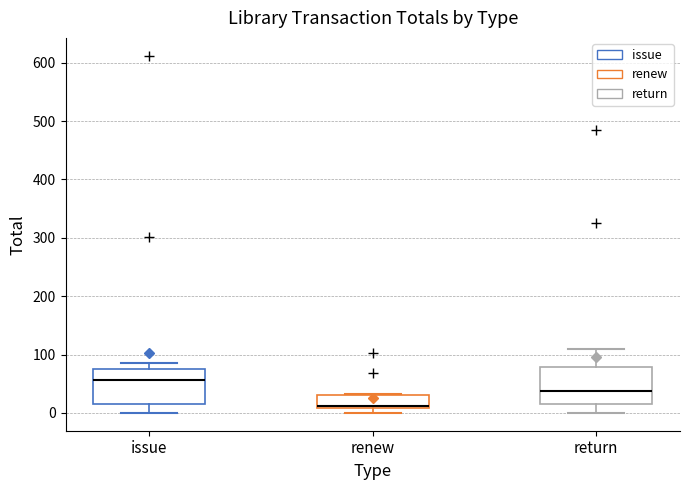

Which box has the lowest median line?

renew